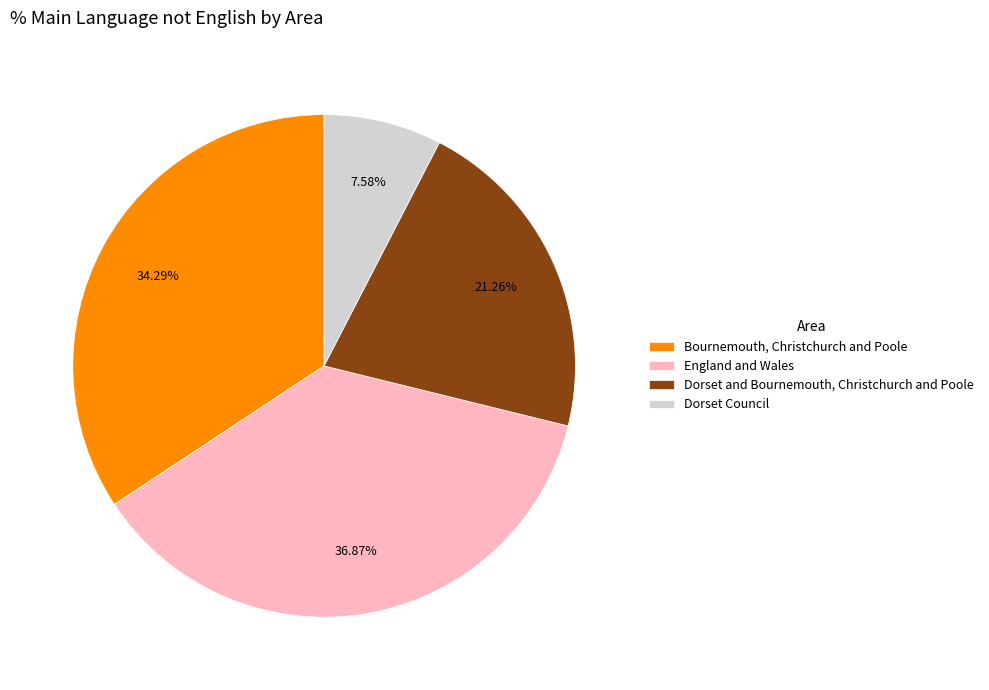

What is the ratio of the value at England and Wales to the value at Bournemouth, Christchurch and Poole?

1.1